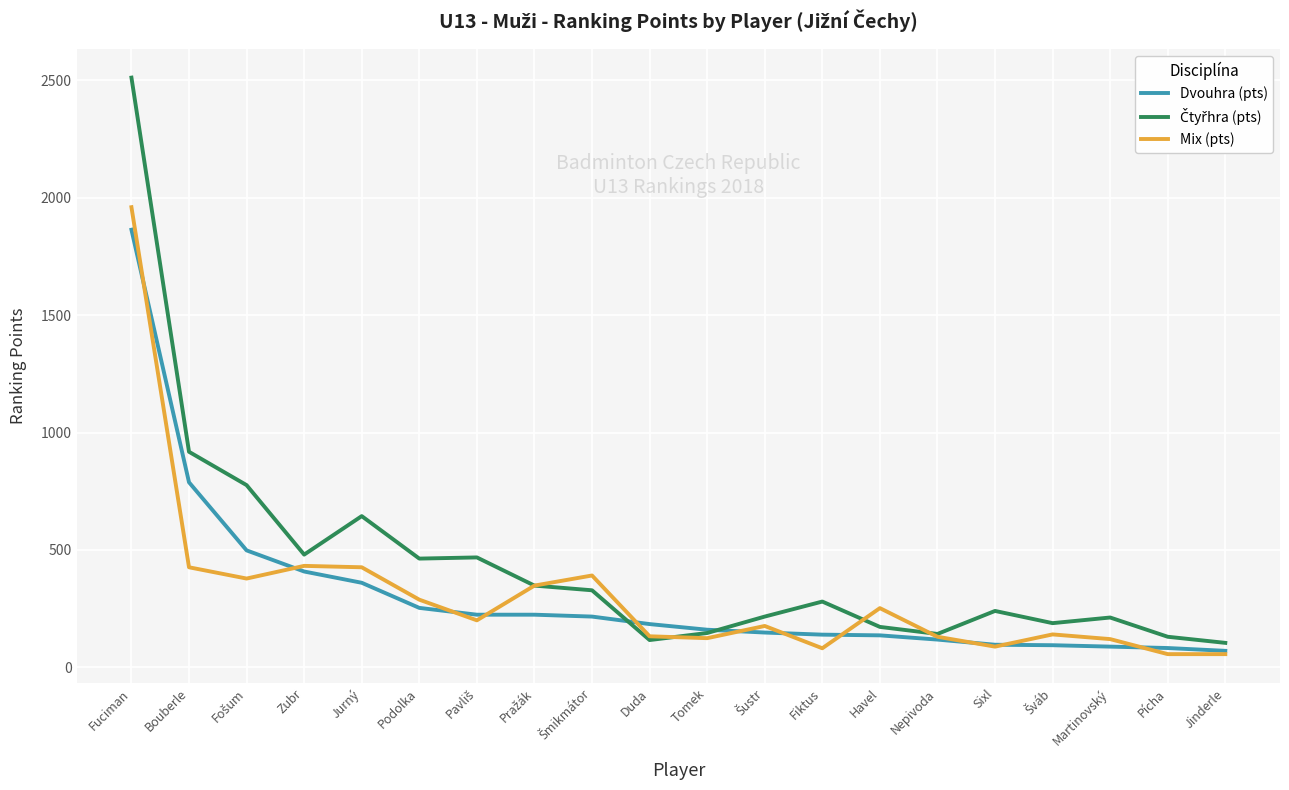

What is the lowest value of the Mix (pts) series?

56